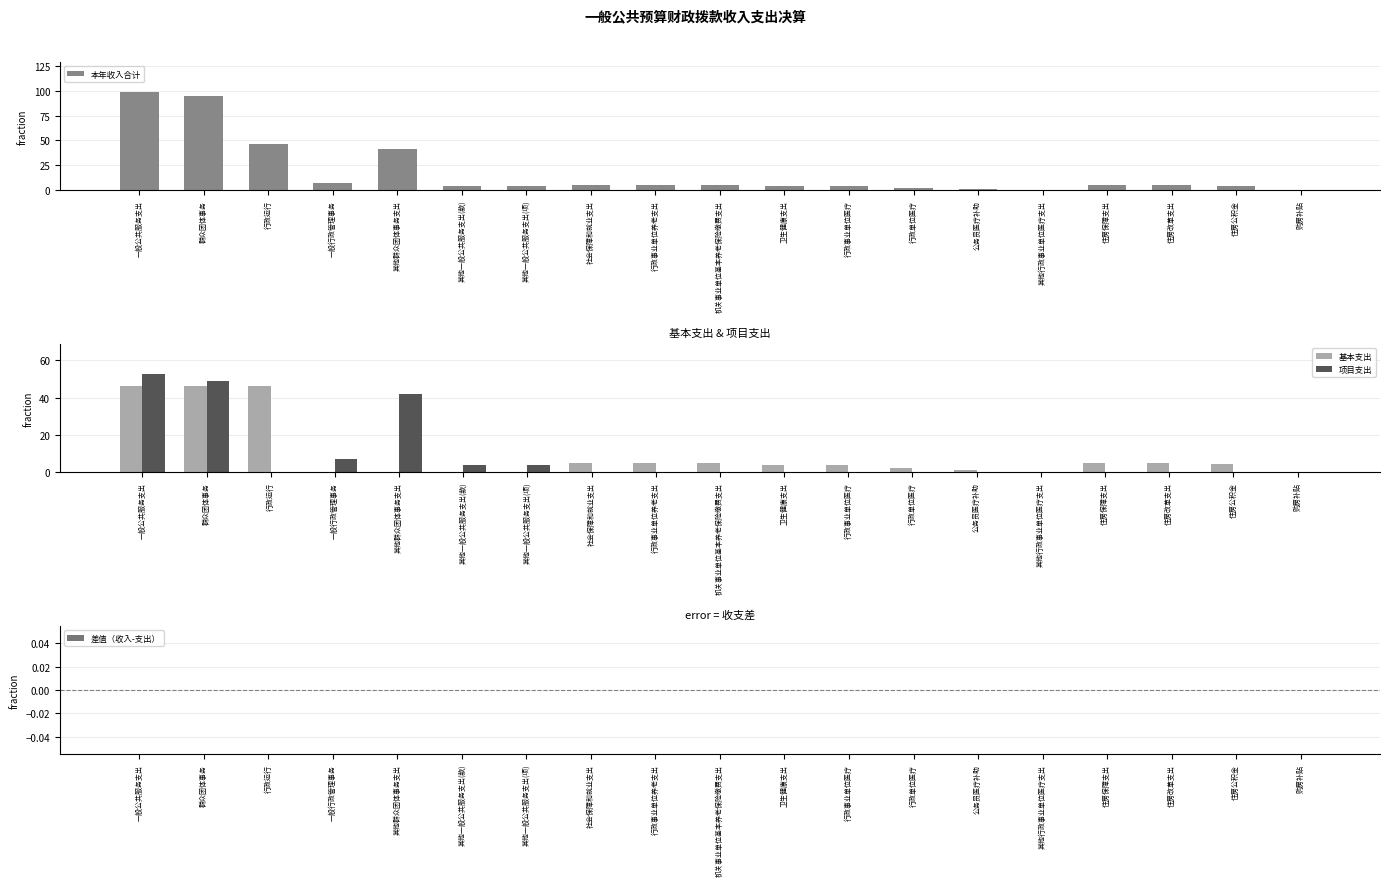

True or false: 基本支出 has a value of 7.4 at 住房公积金.

False